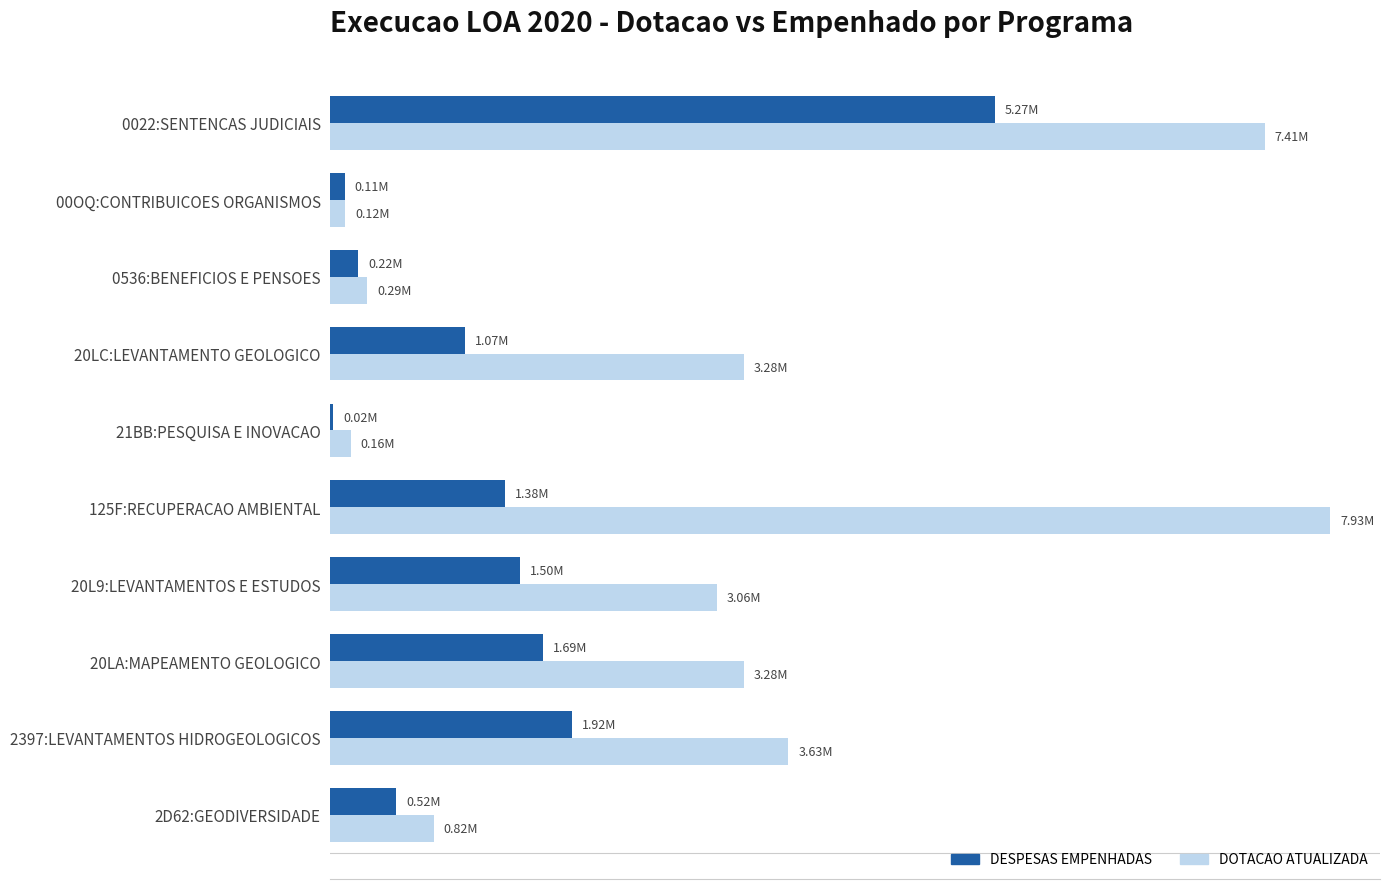

What are all the series names shown in the legend?

DESPESAS EMPENHADAS, DOTACAO ATUALIZADA